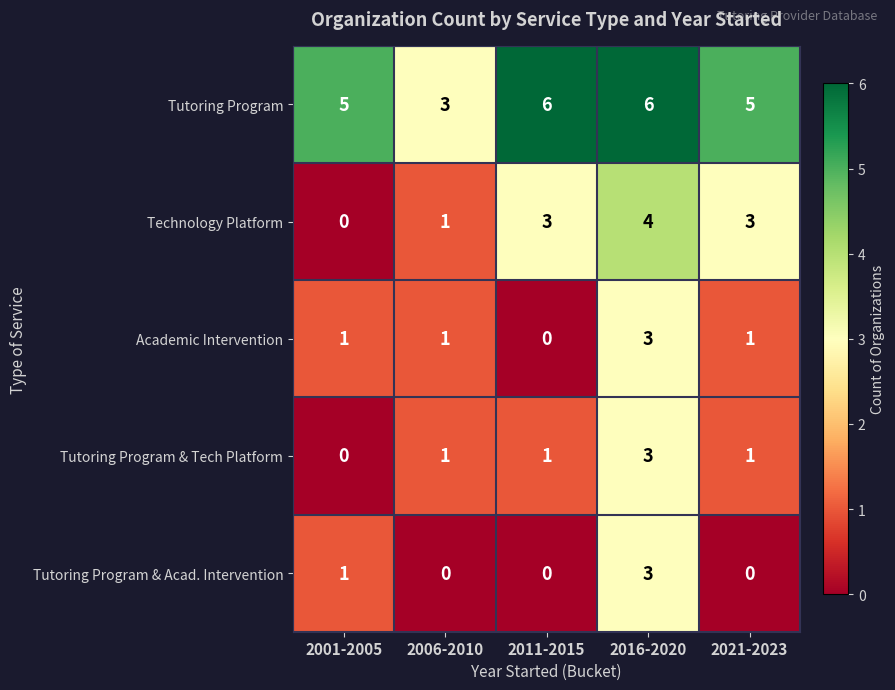

What is the difference between the highest and lowest values at 2001-2005?

5